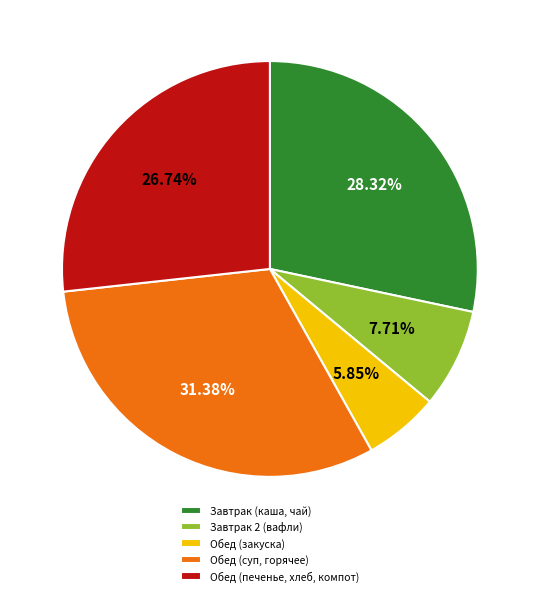

Which has a higher value, Обед (печенье, хлеб, компот) or Завтрак 2 (вафли)?

Обед (печенье, хлеб, компот)